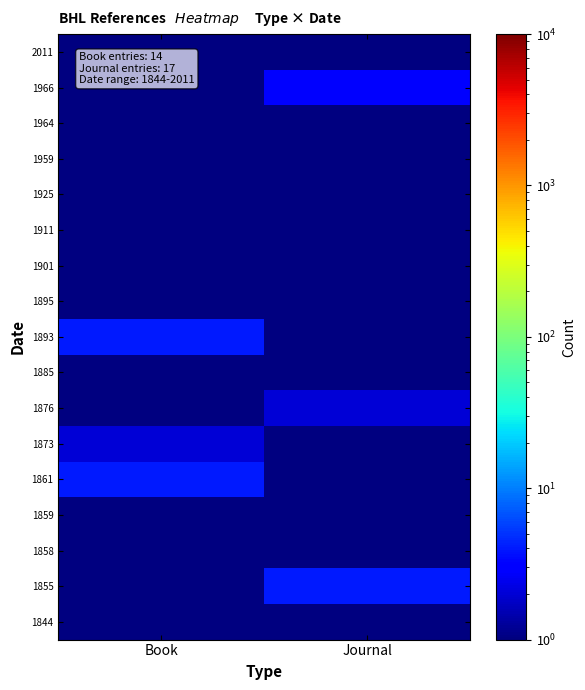

Reading left to right, extract all data points from this chart.

1844: Book=1.0	Journal=0.5
1855: Book=0.5	Journal=4.0
1858: Book=0.5	Journal=1.0
1859: Book=1.0	Journal=0.5
1861: Book=4.0	Journal=0.5
1873: Book=2.0	Journal=0.5
1876: Book=1.0	Journal=2.0
1885: Book=0.5	Journal=1.0
1893: Book=4.0	Journal=0.5
1895: Book=0.5	Journal=1.0
1901: Book=0.5	Journal=1.0
1911: Book=1.0	Journal=0.5
1925: Book=0.5	Journal=1.0
1959: Book=0.5	Journal=1.0
1964: Book=0.5	Journal=1.0
1966: Book=0.5	Journal=3.0
2011: Book=0.5	Journal=1.0